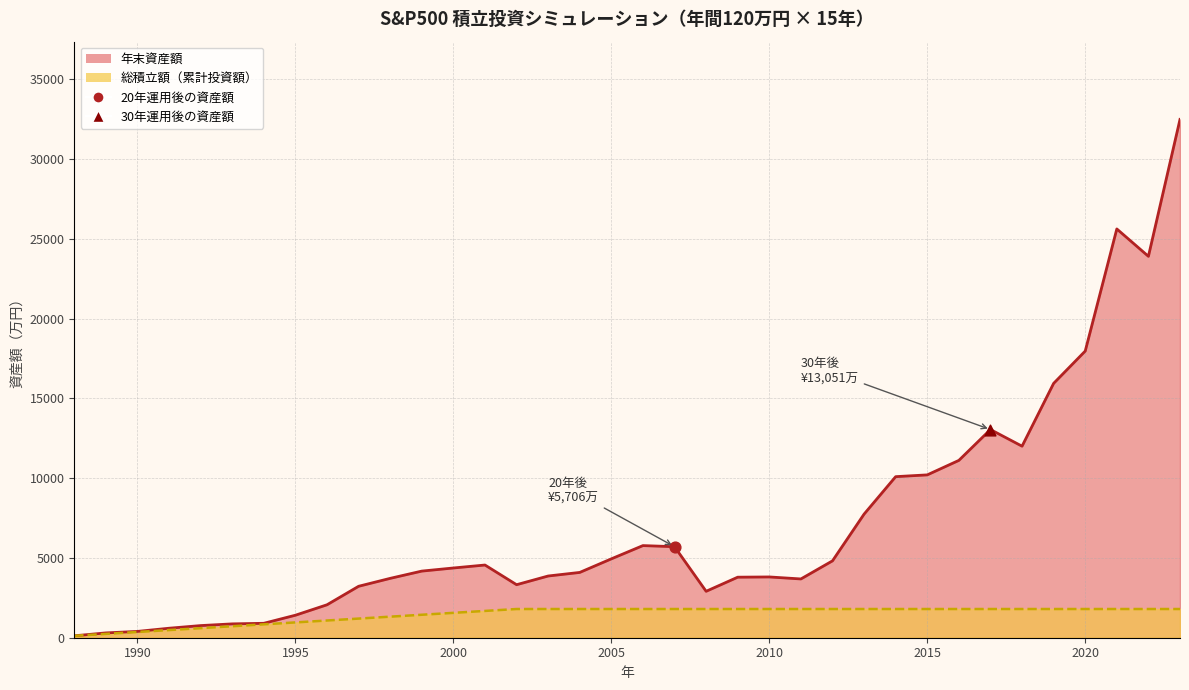

Which series contains the lowest Y value?

年末資産額